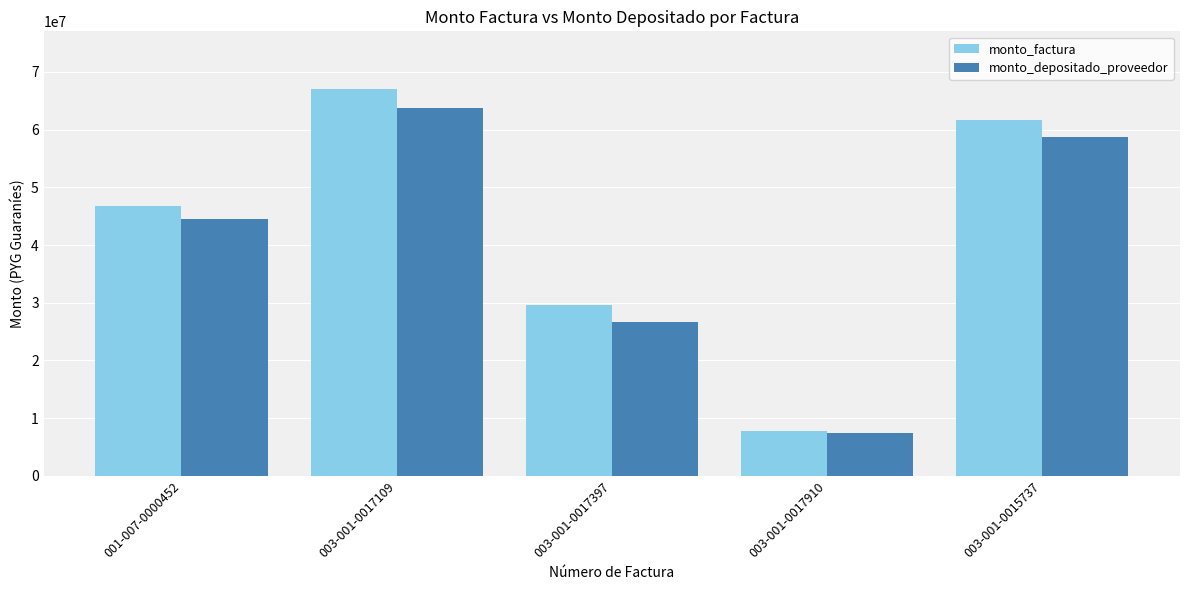

How many data points in monto_depositado_proveedor are less than 44506390?

2